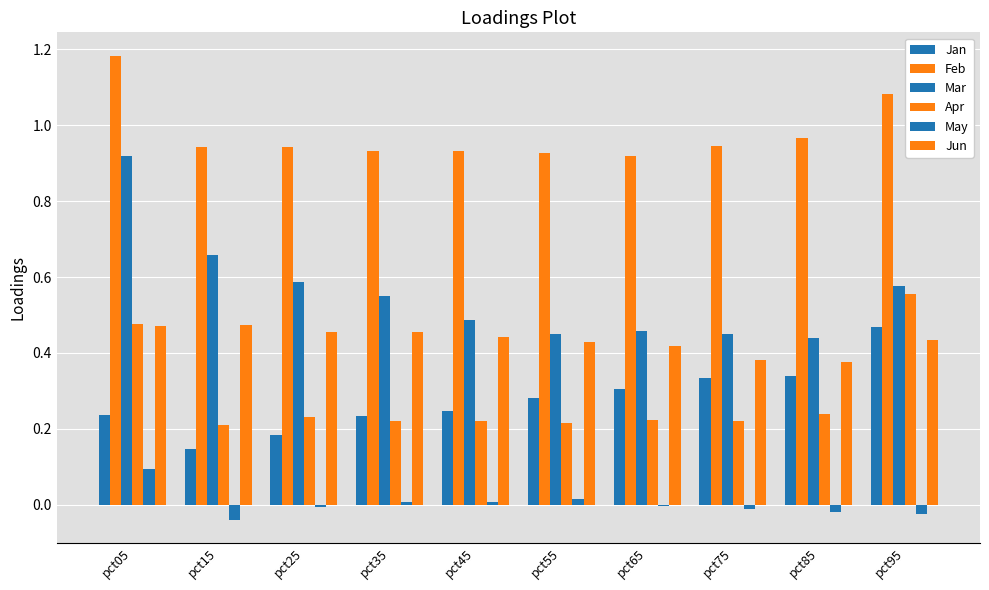

Is it true that Feb equals 0.9 at pct75?

True